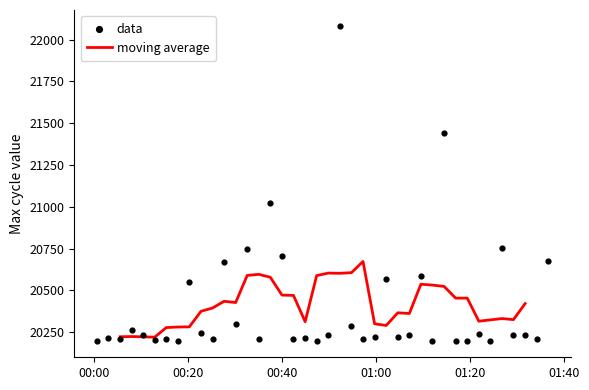

Which series contains the highest Y value?

data